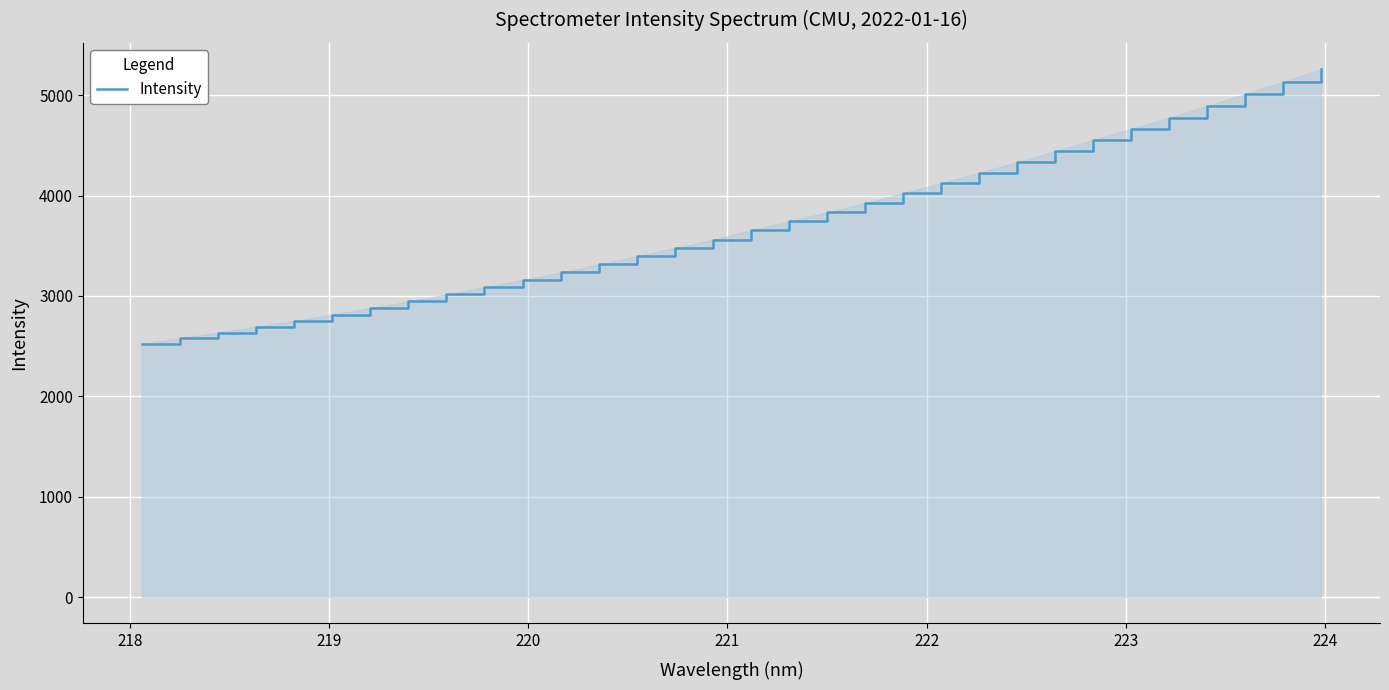

Count the number of values greater than 3651.

16